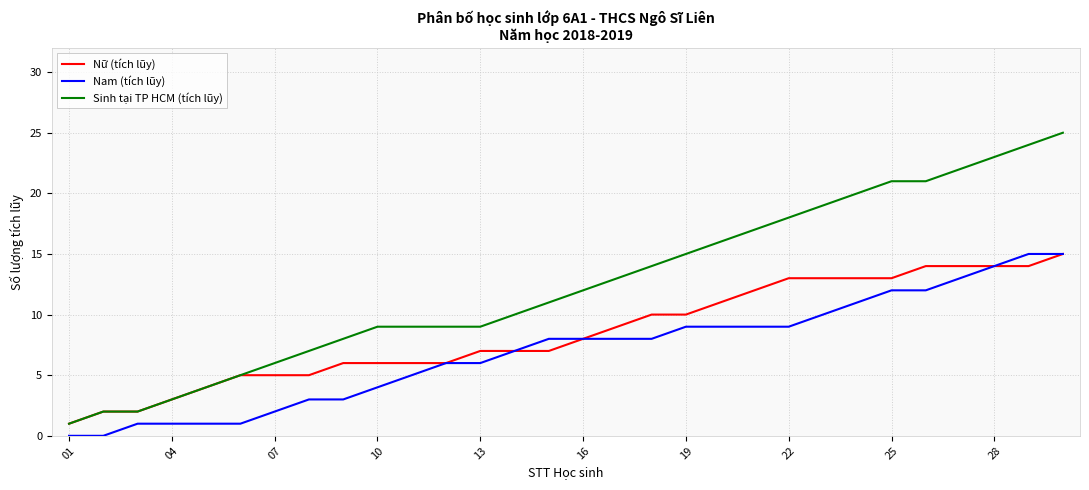

List the series in order of their overall mean, highest first.

Sinh tại TP HCM (tích lũy), Nữ (tích lũy), Nam (tích lũy)